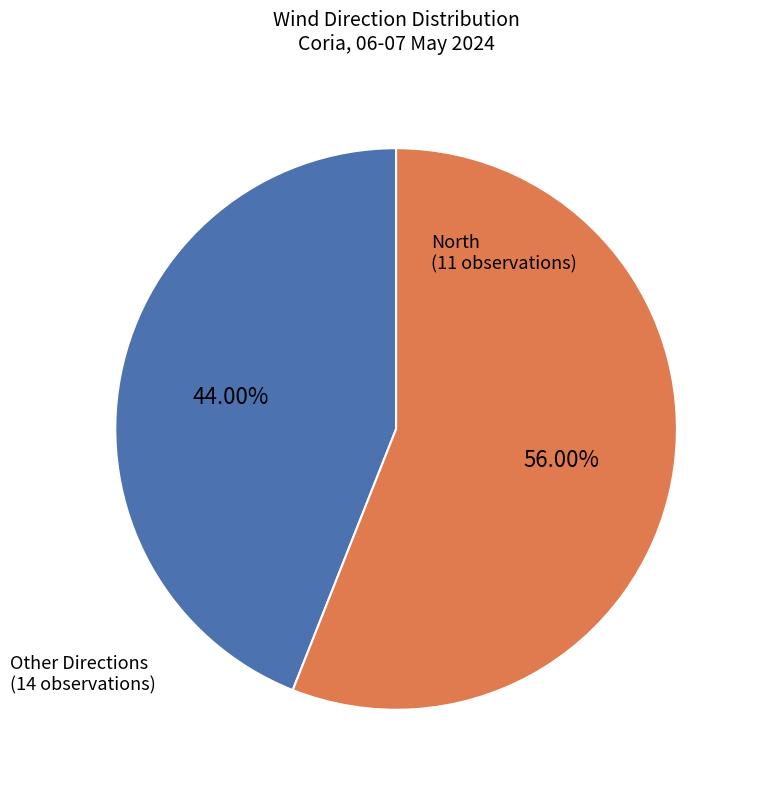

Is there any slice that represents more than half of the pie?

Yes